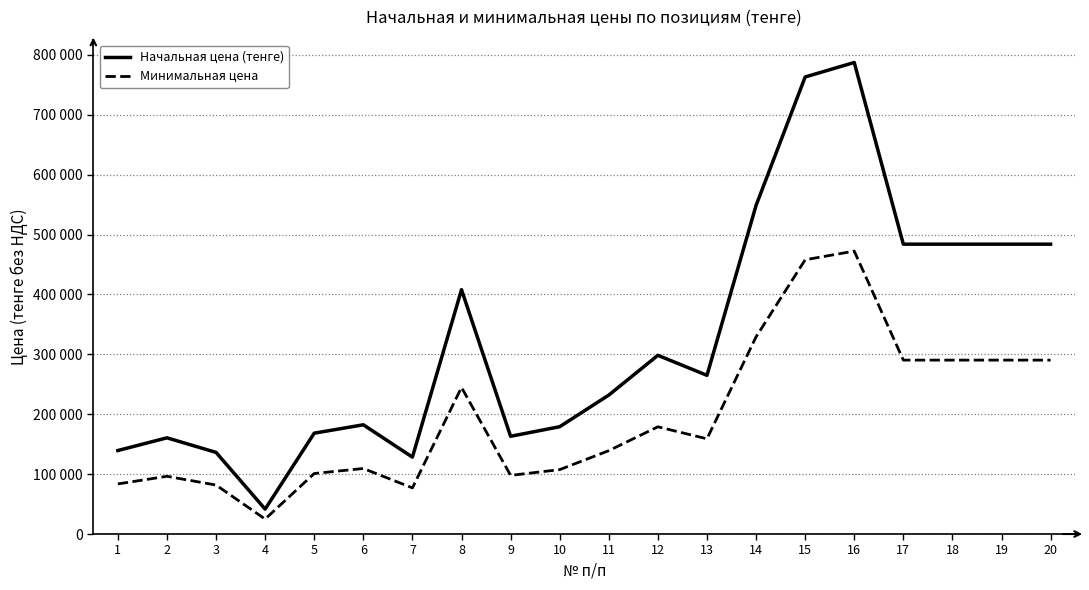

What is the total value across all series at 16?

1259776